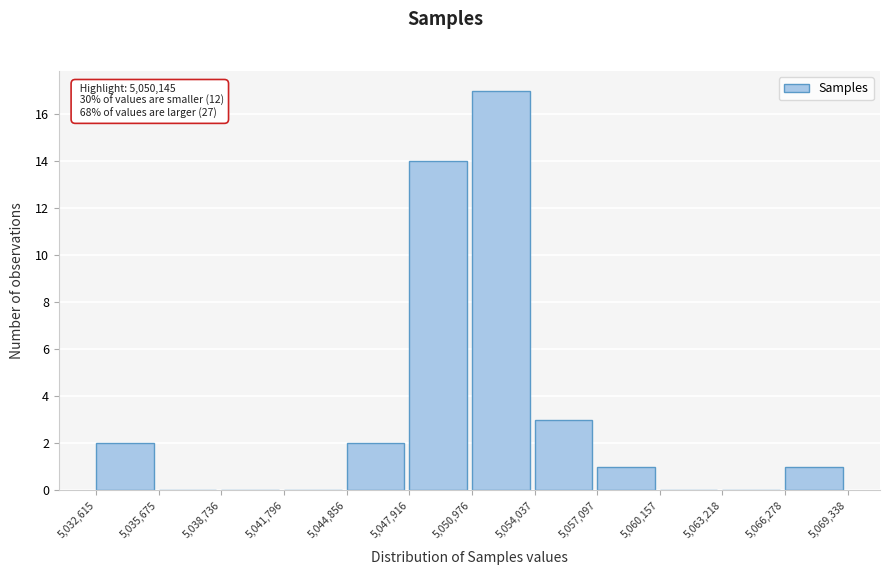

Which range on the x-axis has the tallest bar?

5,050,976 to 5,054,037